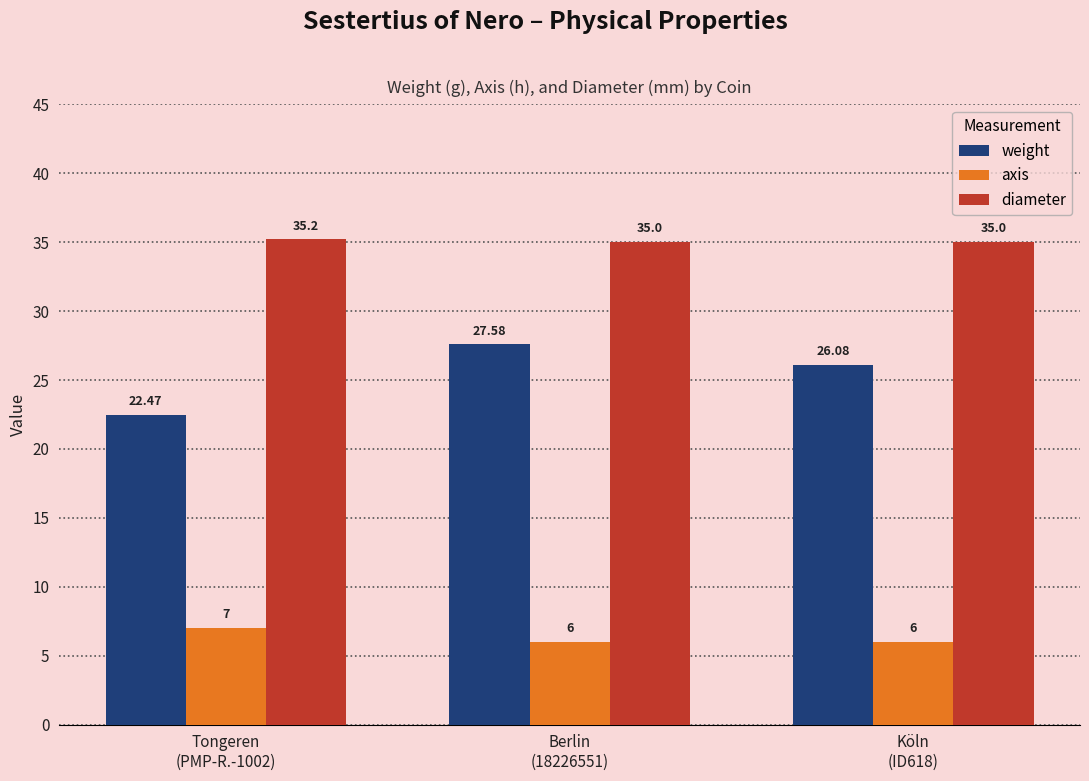

The value of diameter at Tongeren
(PMP-R.-1002) is 58.0. True or false?

False